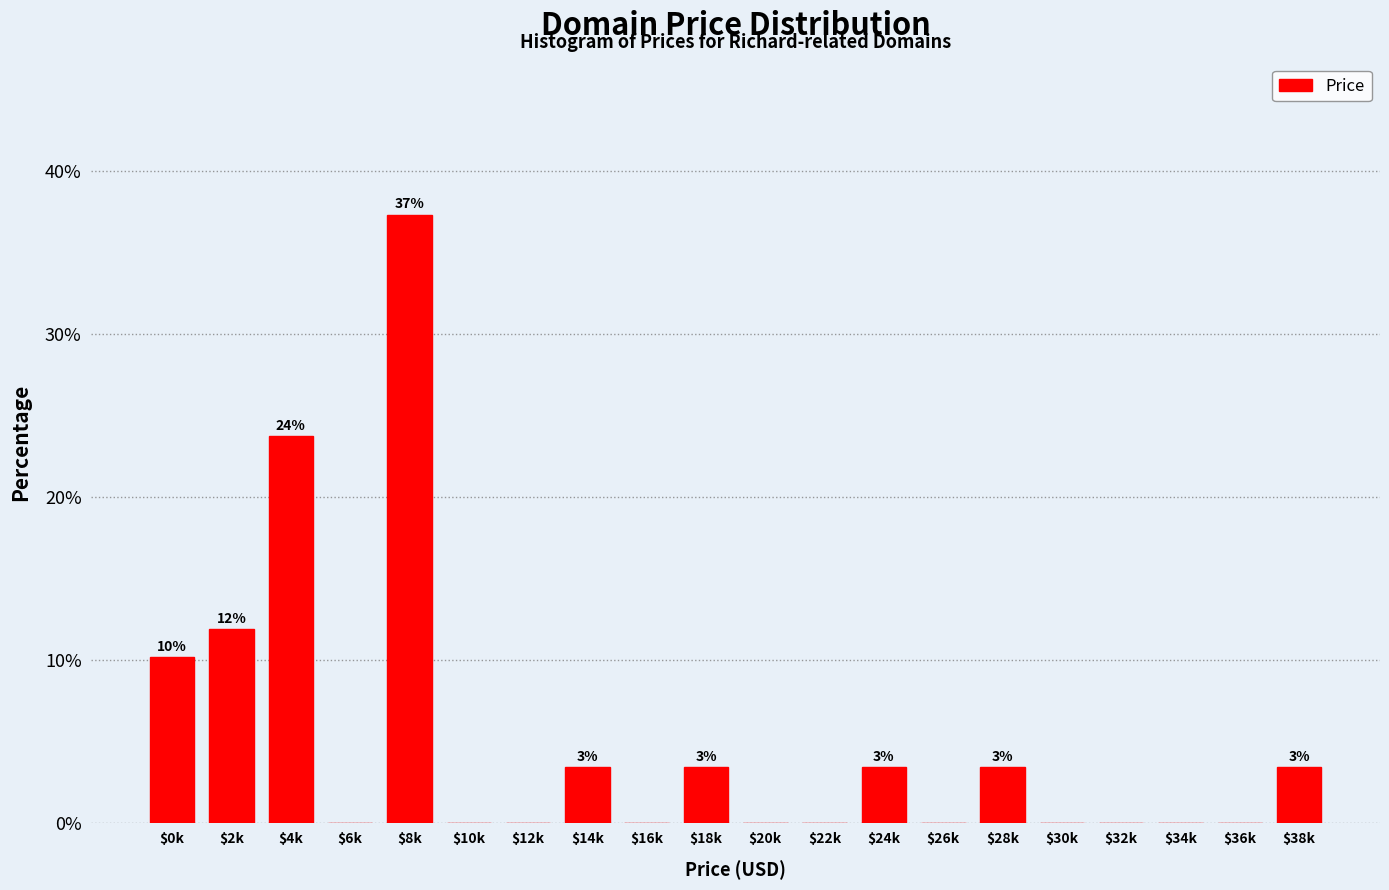

What is the greatest value displayed?

37.3